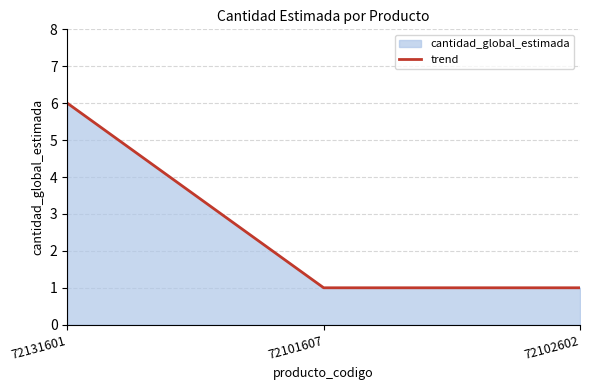

Read the value at 72101607.

1